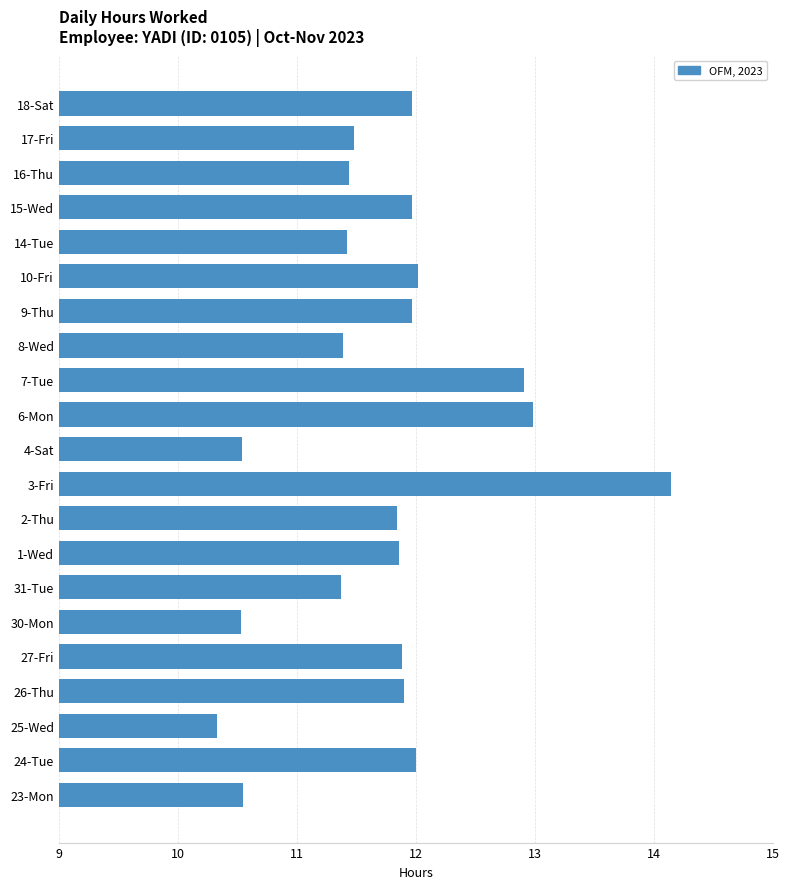

The chart shows a value of 11.5 at 17-Fri. True or false?

True